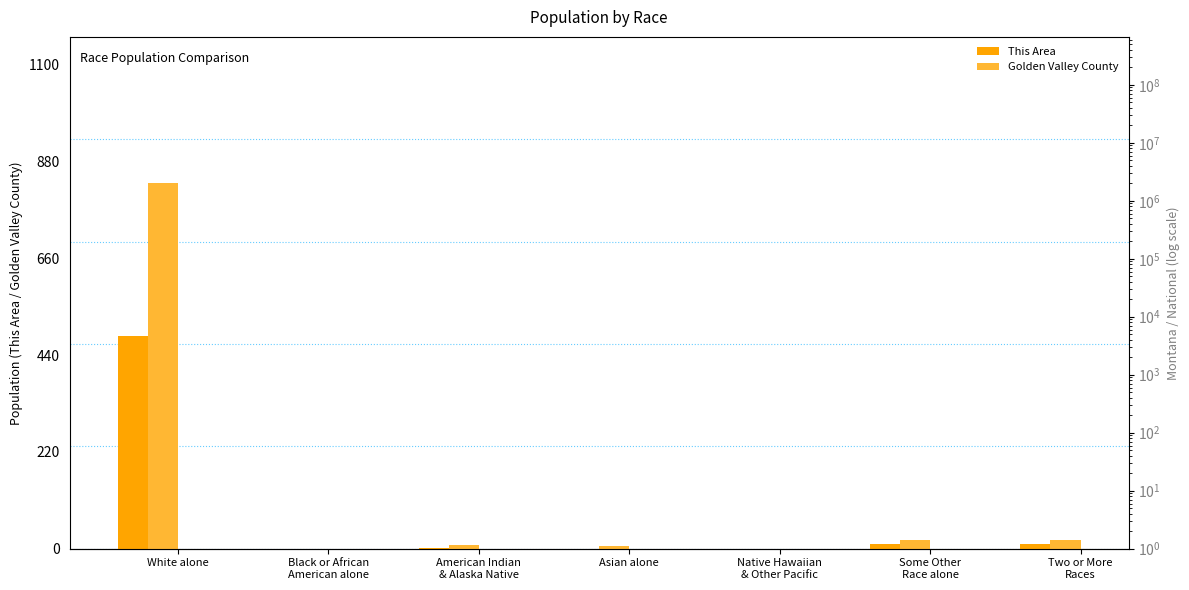

At which label does Golden Valley County first exceed 9?

White alone